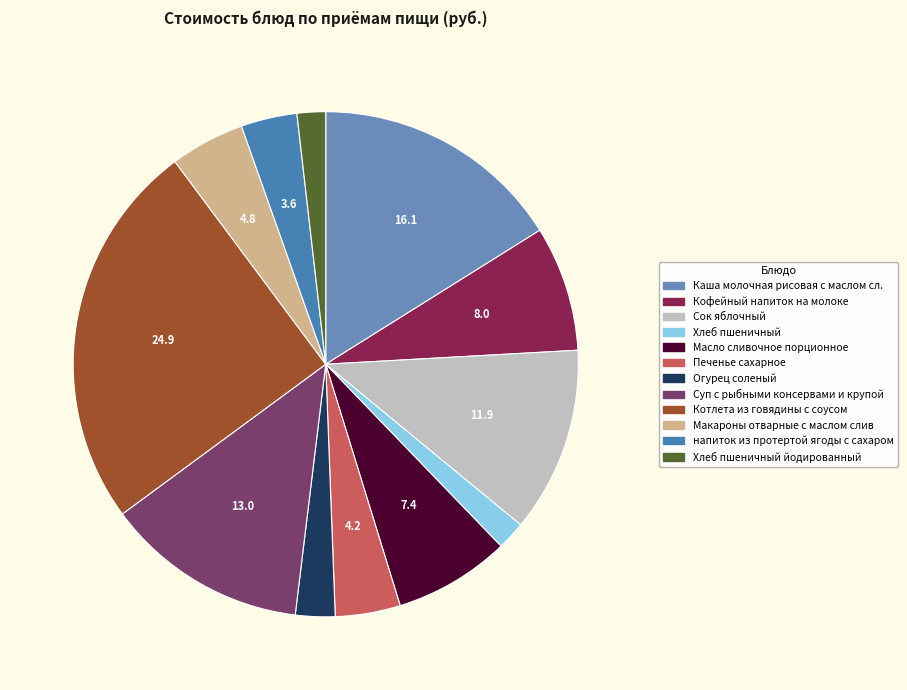

How many slices are in this pie chart?

12